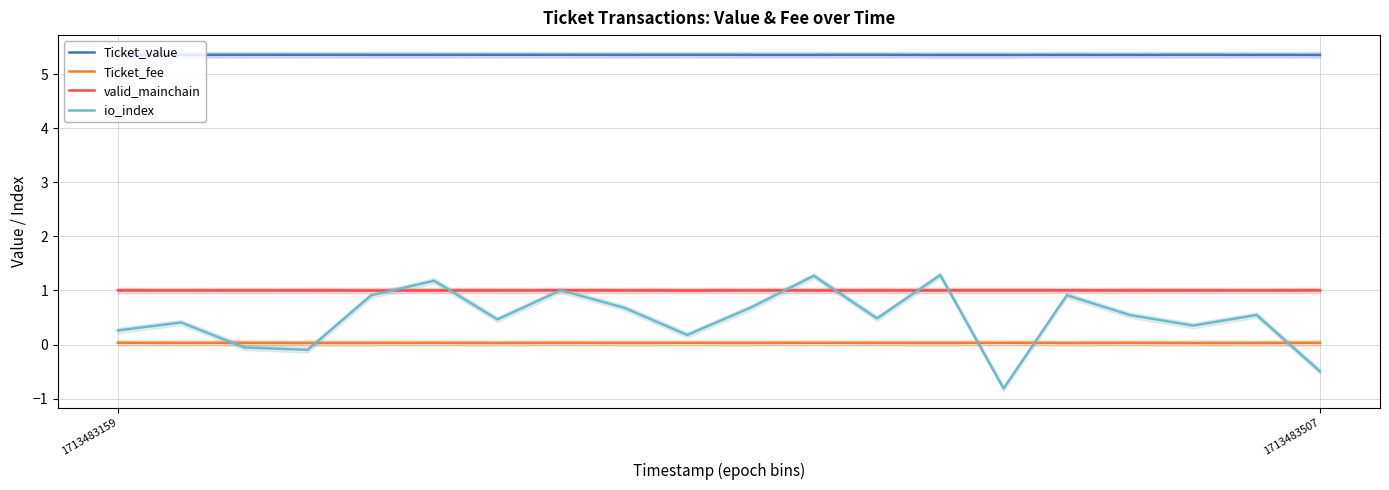

True or false: Ticket_value has more than 0 interior local peaks.

True